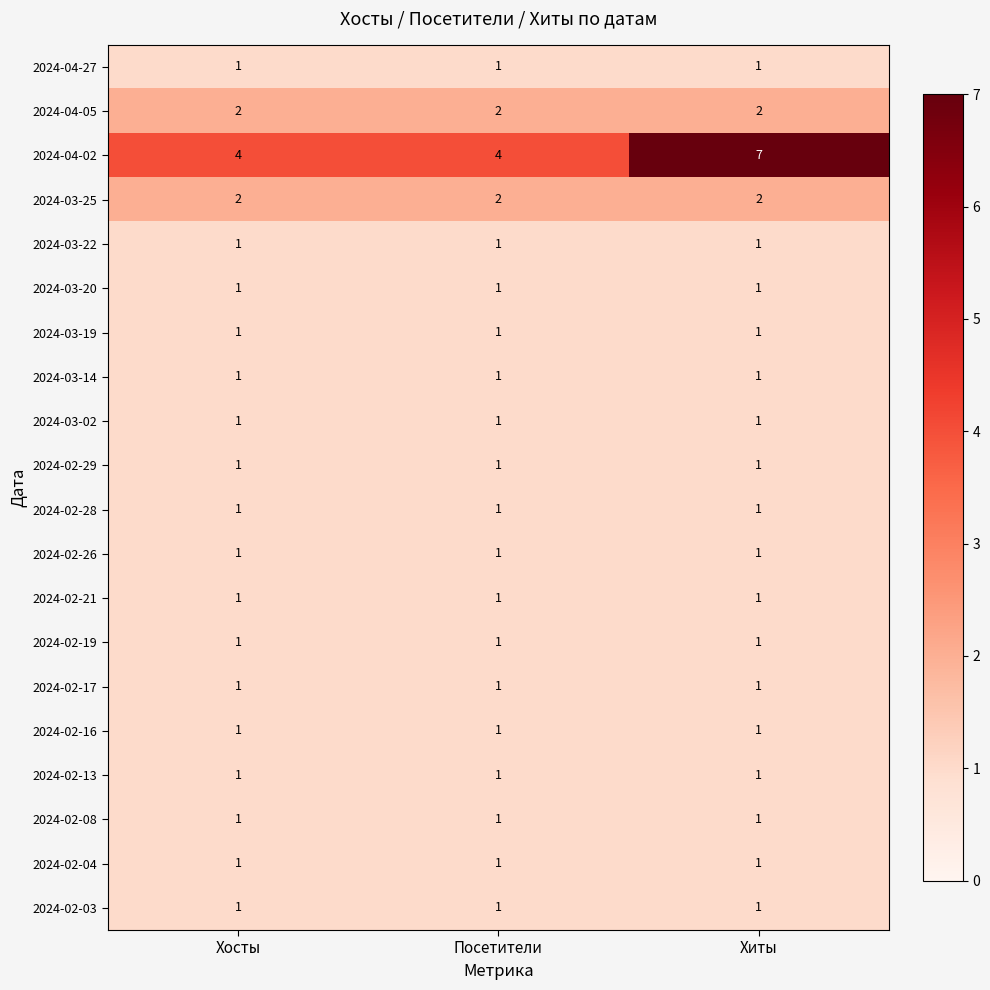

Between Посетители and Хиты, which series saw the biggest shift?

2024-04-02